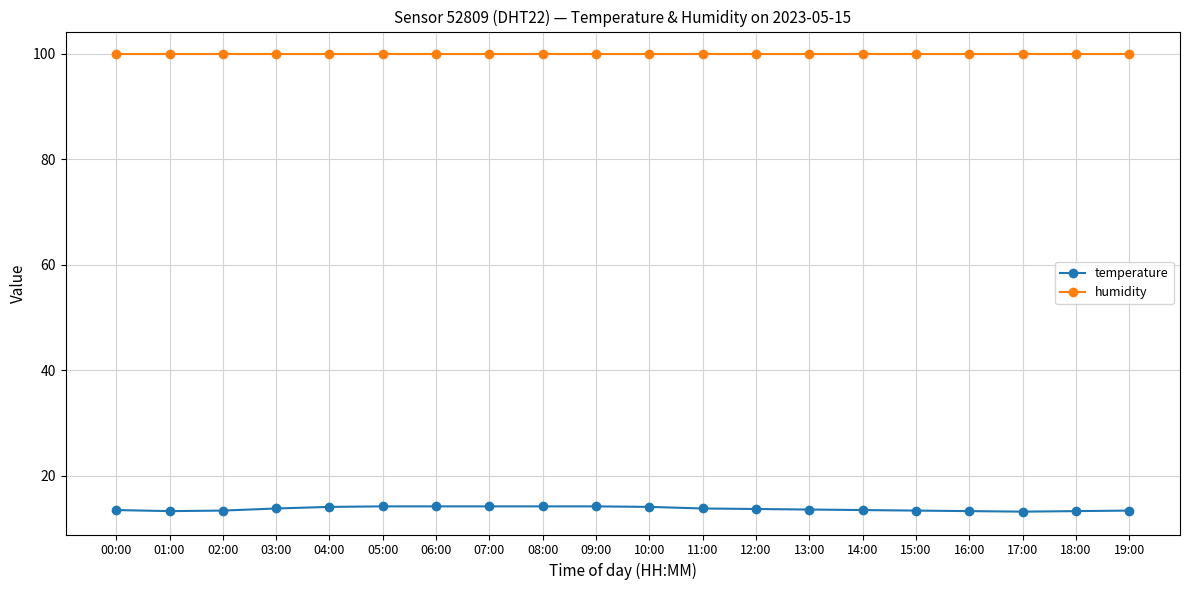

What is the sum of all humidity values?

1998.0